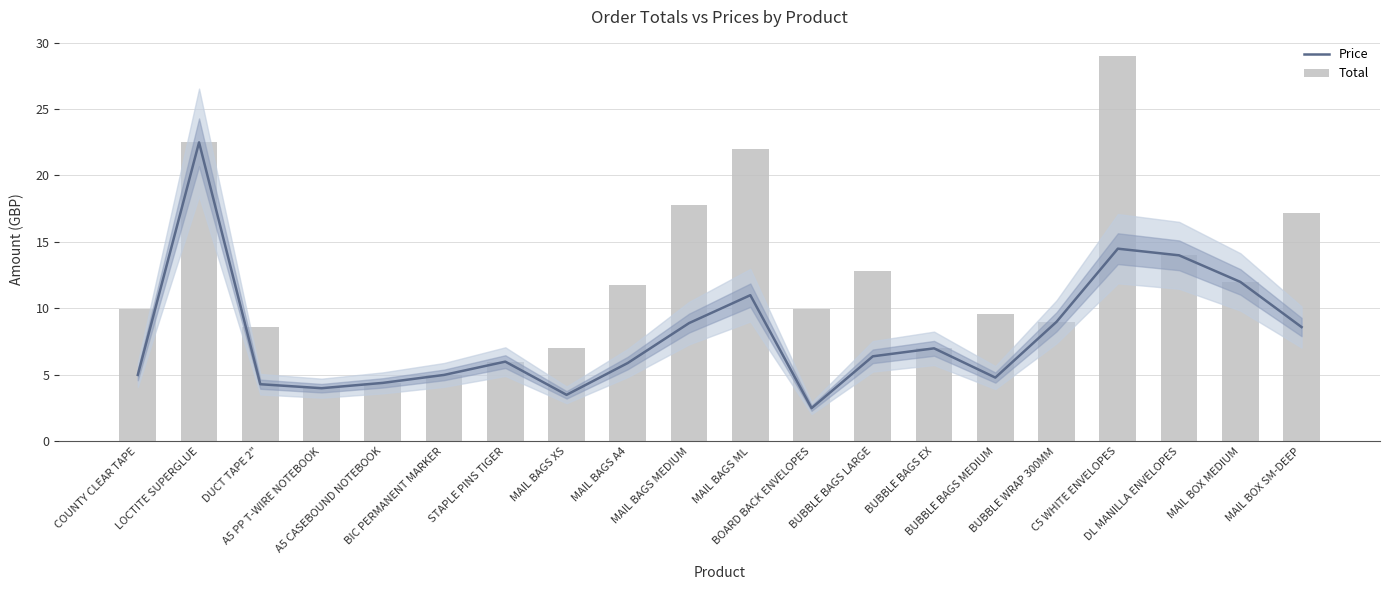

What value does the Total series have at C5 WHITE ENVELOPES?

29.0